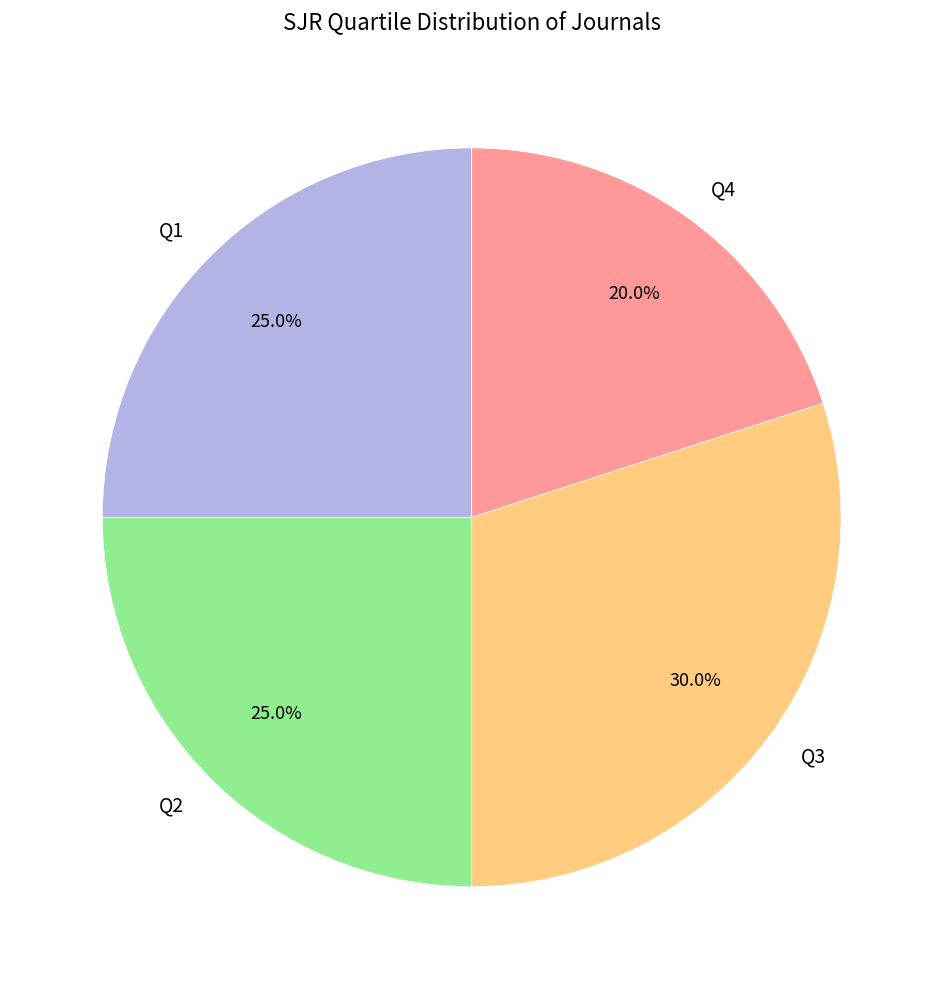

What percentage is the Q4 slice, to the nearest percent?

20%